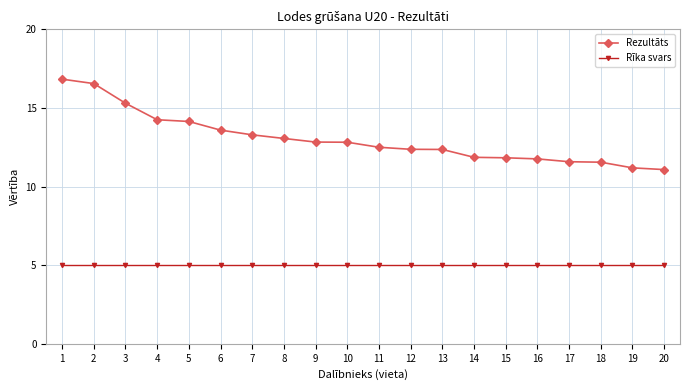

Does the chart display data point markers on the line(s)?

Yes